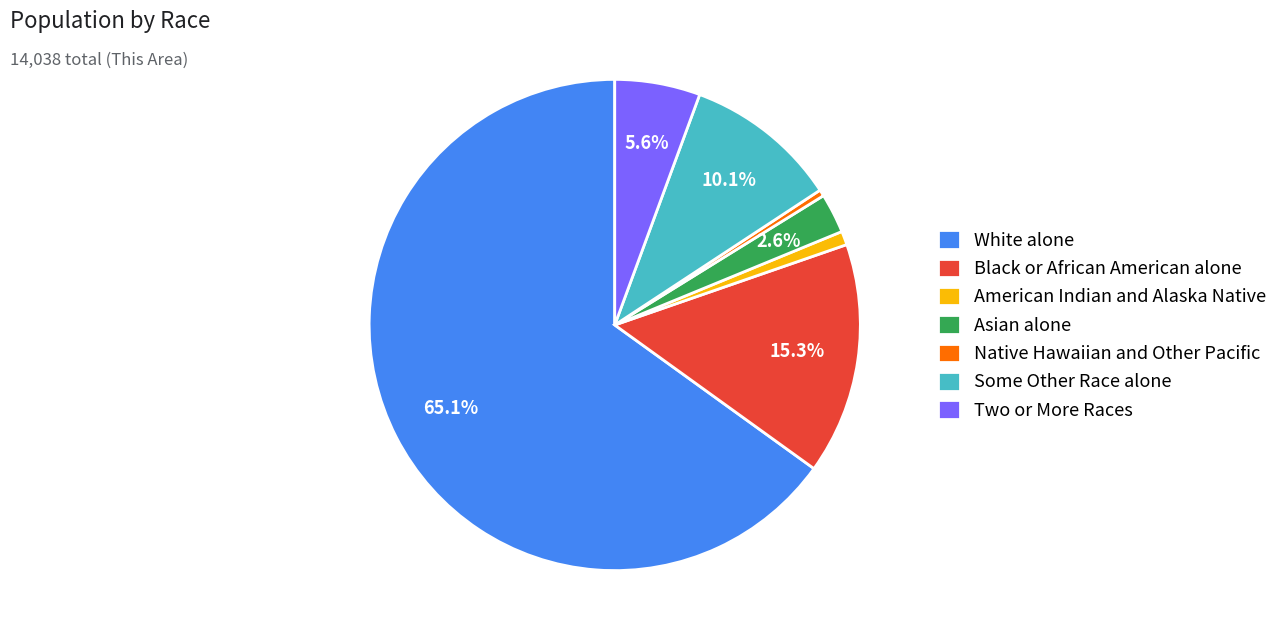

The Black or African American alone slice represents 21% of the pie. True or false?

False